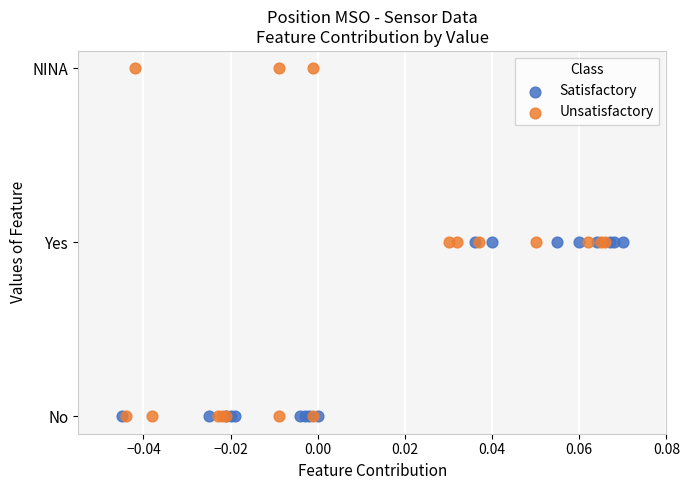

Which series reaches the maximum Y coordinate?

Unsatisfactory